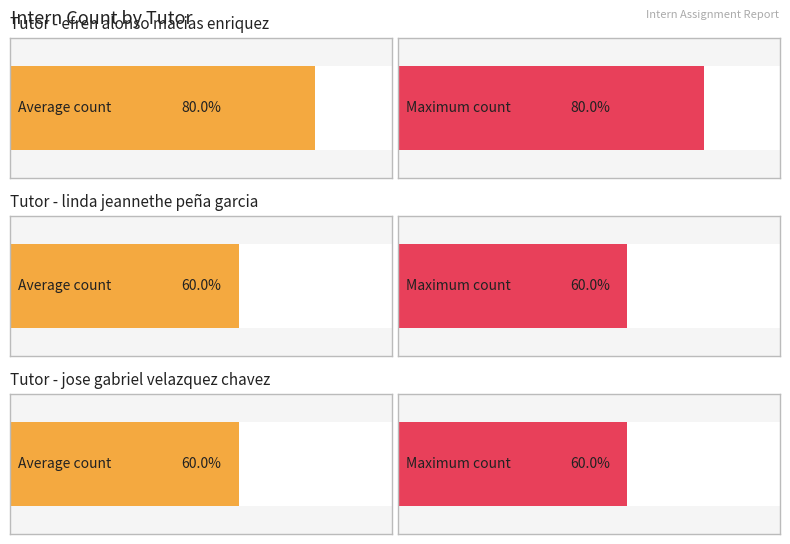

What is the label of the 2nd bar from the left?

linda jeannethe peña garcia